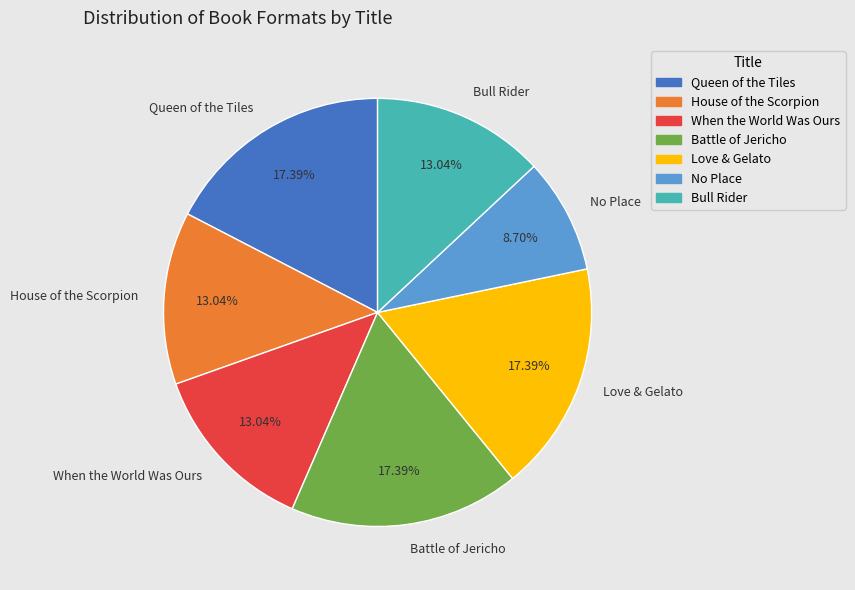

Which has a higher value, When the World Was Ours or Queen of the Tiles?

Queen of the Tiles